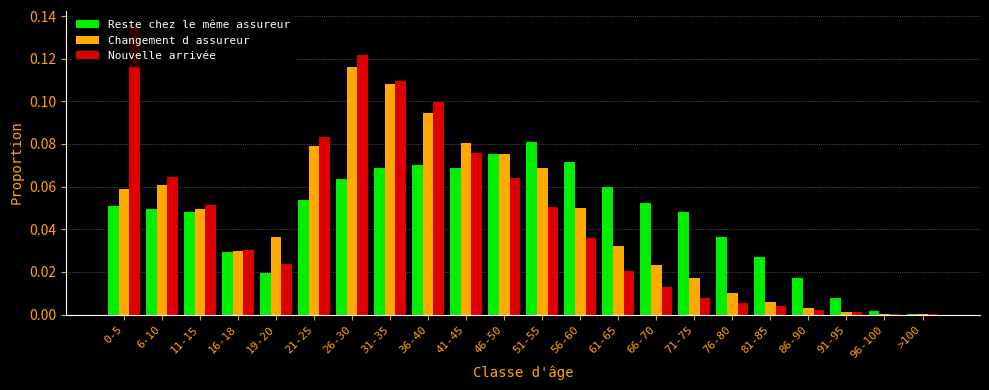

True or false: Nouvelle arrivée has a value of 0.0 at 96-100.

True